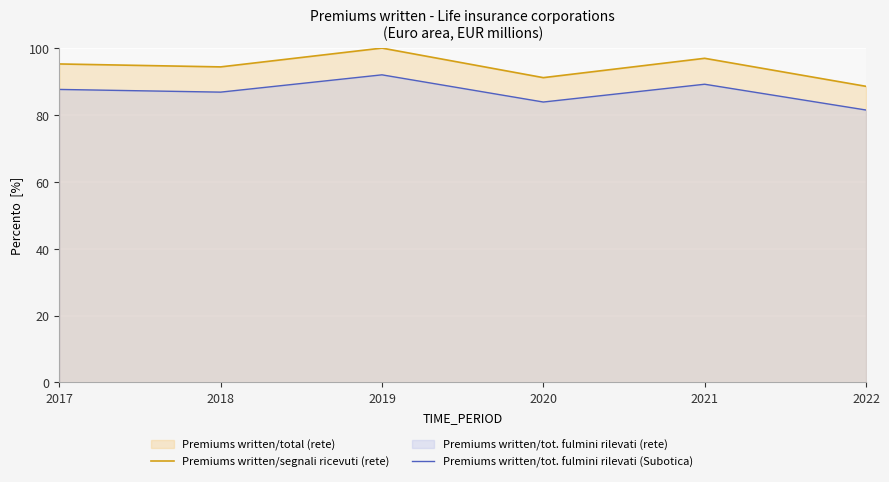

What is the spread (max minus min) of values at 2017?

7.6